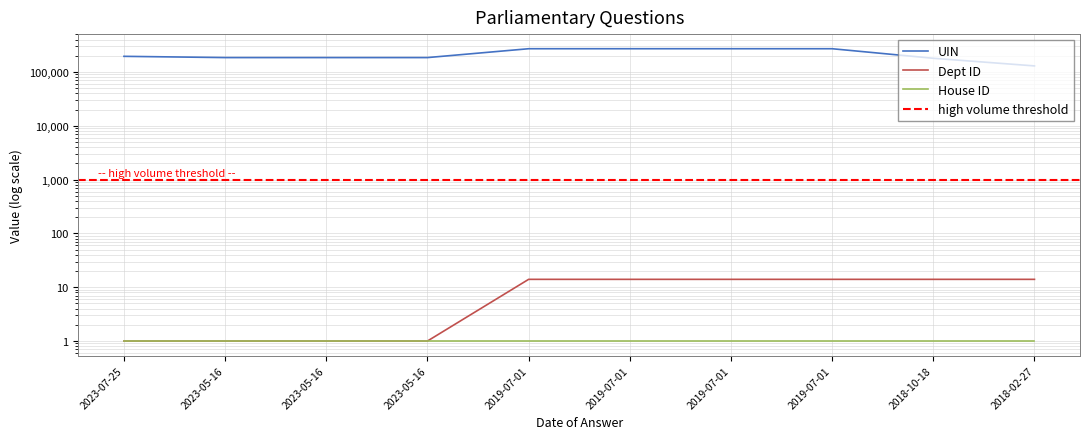

True or false: UIN and Dept ID intersect in this chart.

False